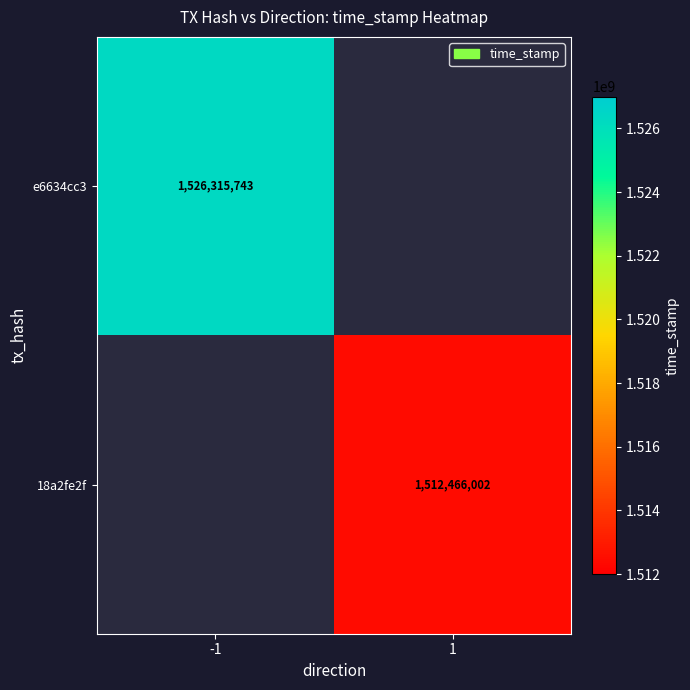

The value of e6634cc3 at -1 is 357991027. True or false?

False